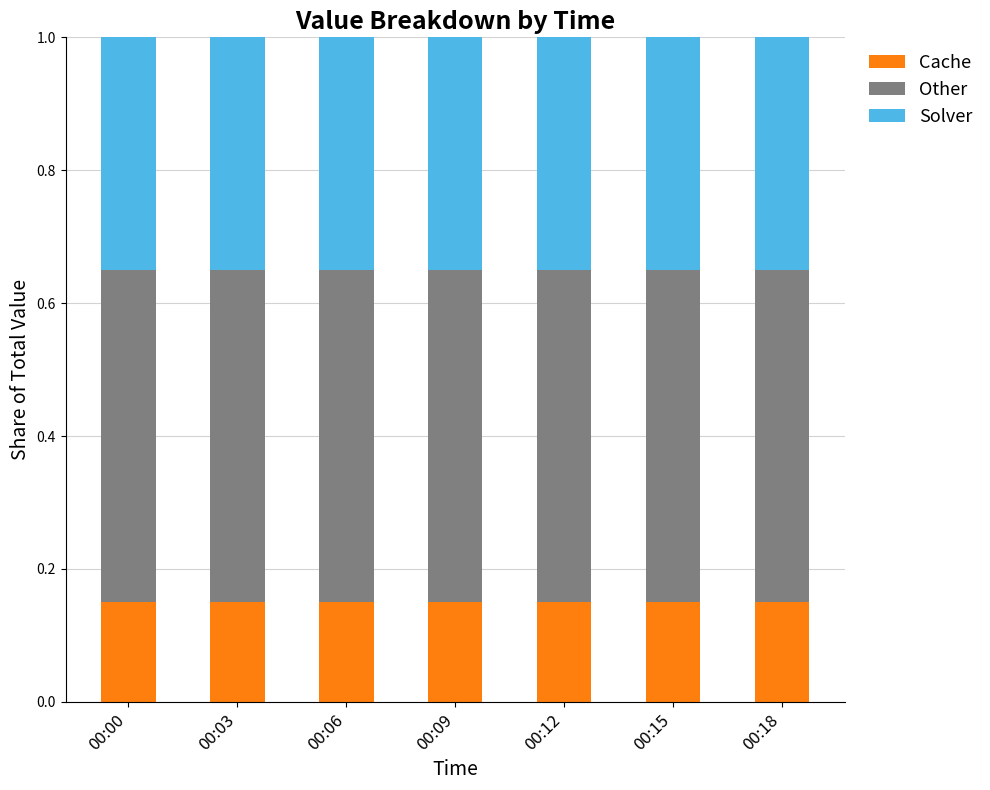

The value of Cache at 00:09 is 0.2. True or false?

False